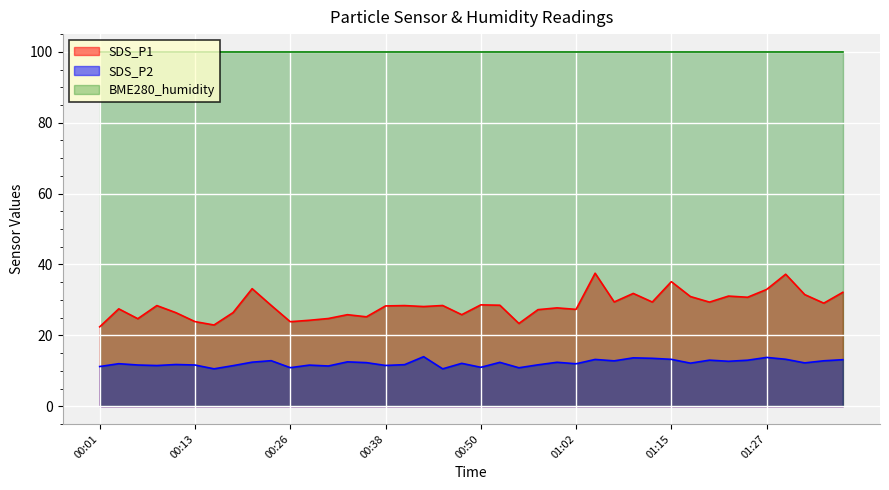

Where is the first local minimum for SDS_P2?

00:08